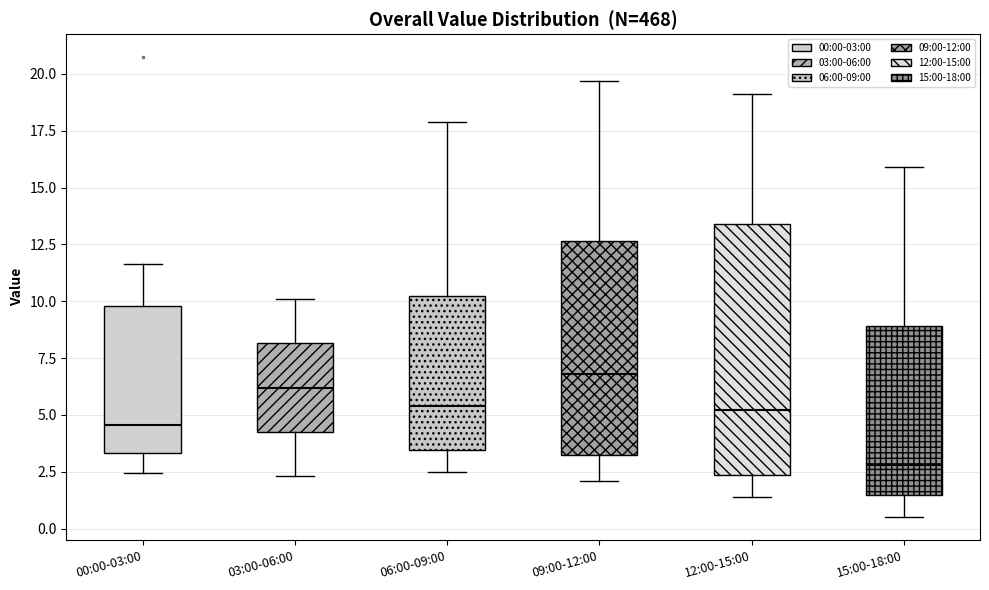

Where does the lower whisker of the box for 06:00-09:00 end on the y-axis? The values are not printed on the chart, so give them approximately, as read against the axis.

2.5